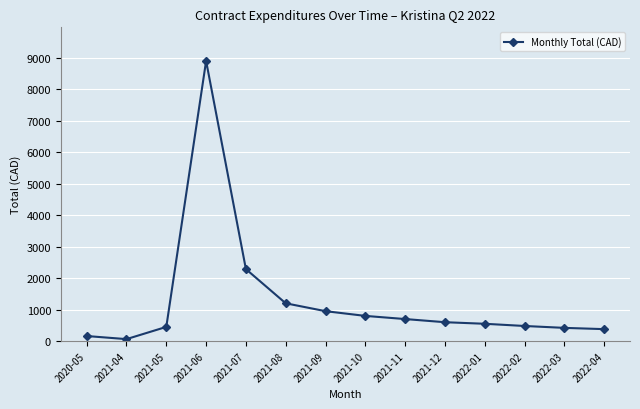

What is the smallest value displayed?

63.0